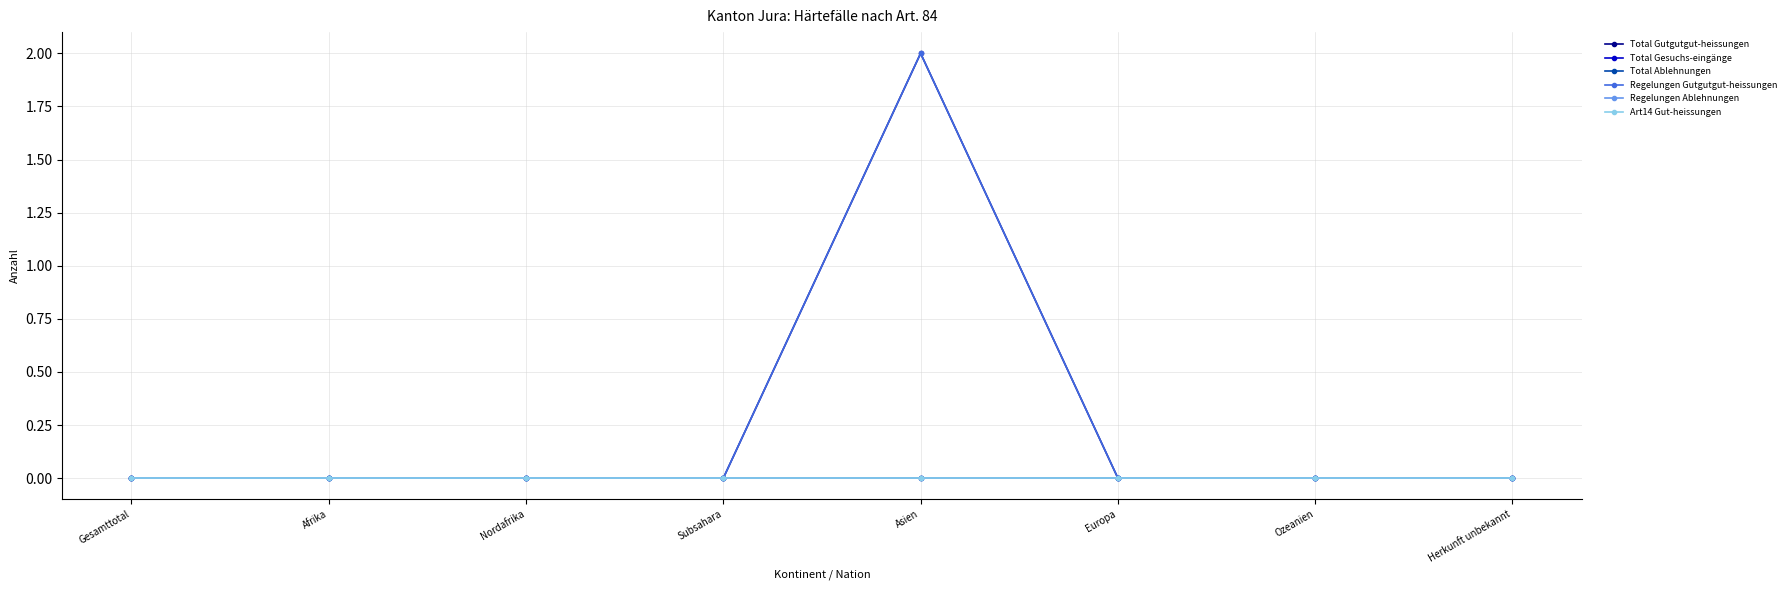

Does the chart have visible grid lines?

Yes